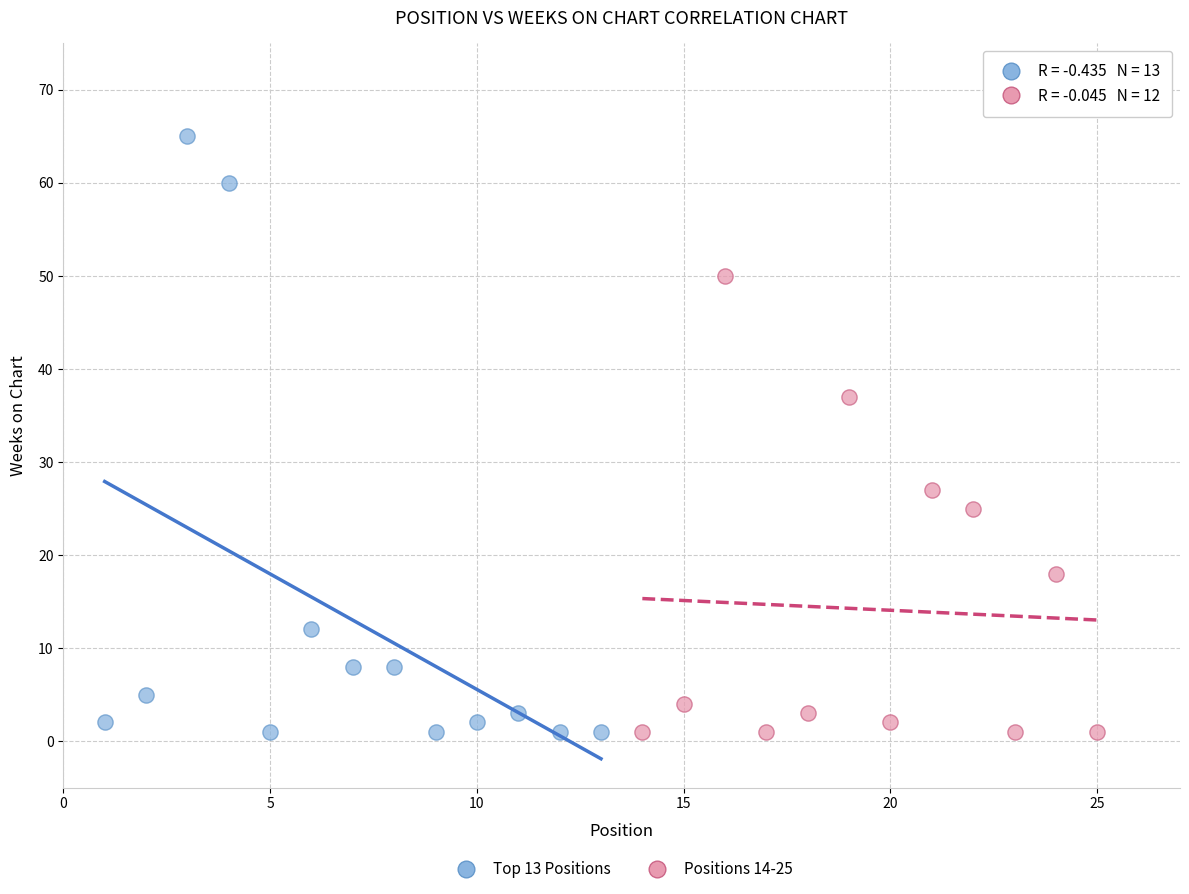

Which series has the widest spread of Y values?

Top 13 Positions